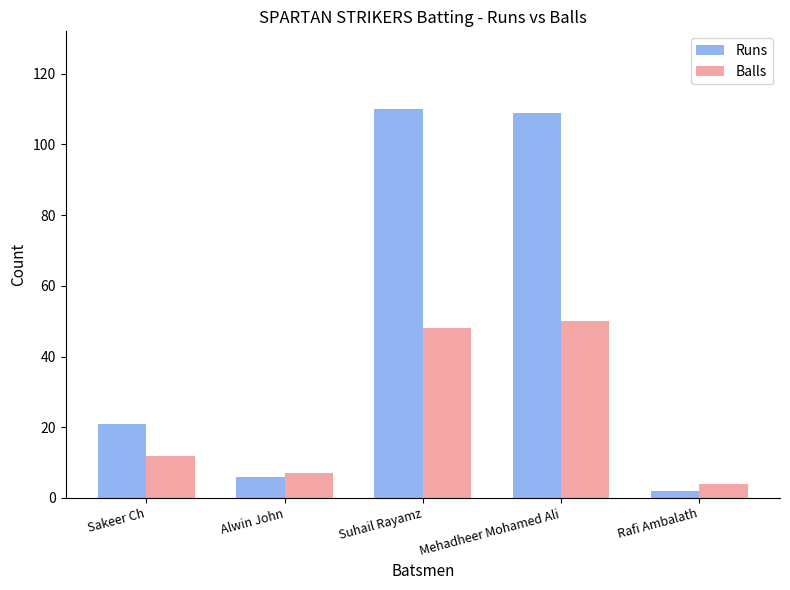

What position from the left is Rafi Ambalath?

5